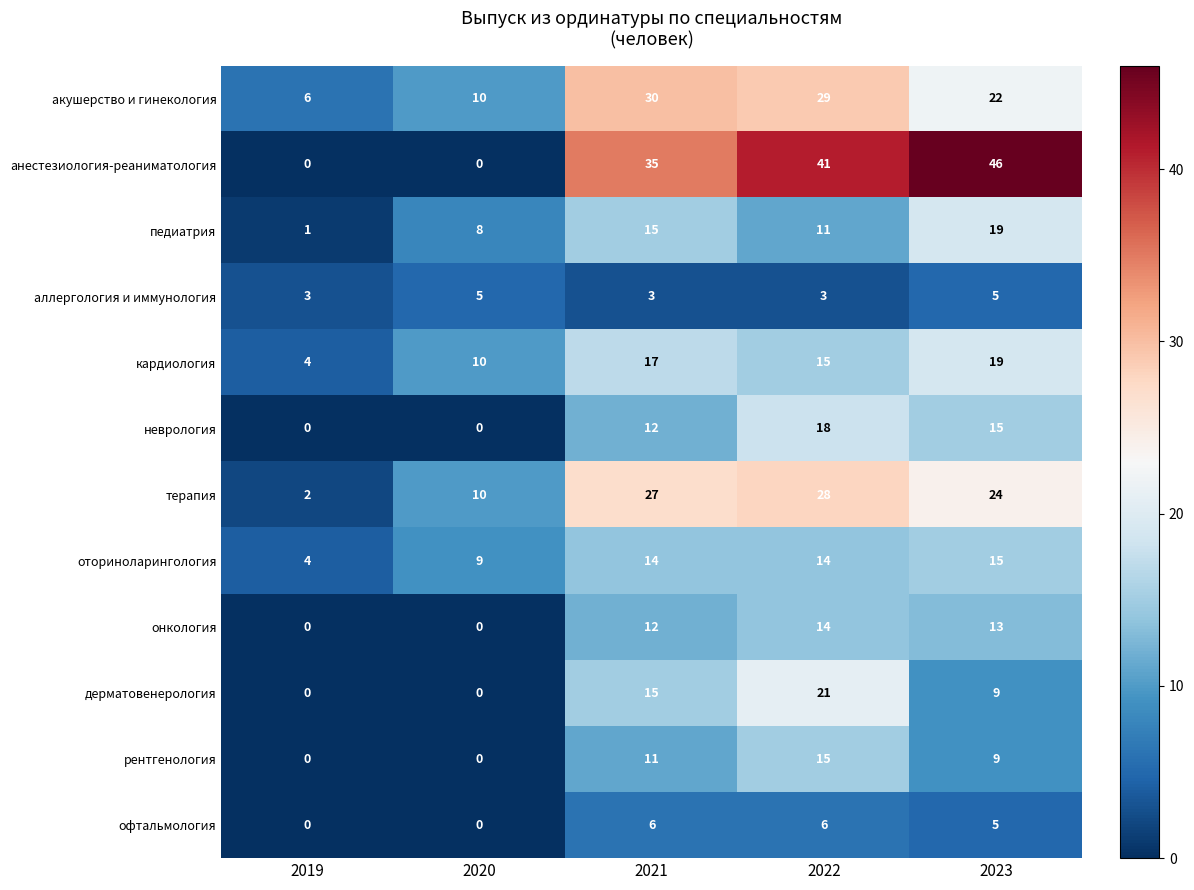

At how many categories does at least one series exceed 27?

3